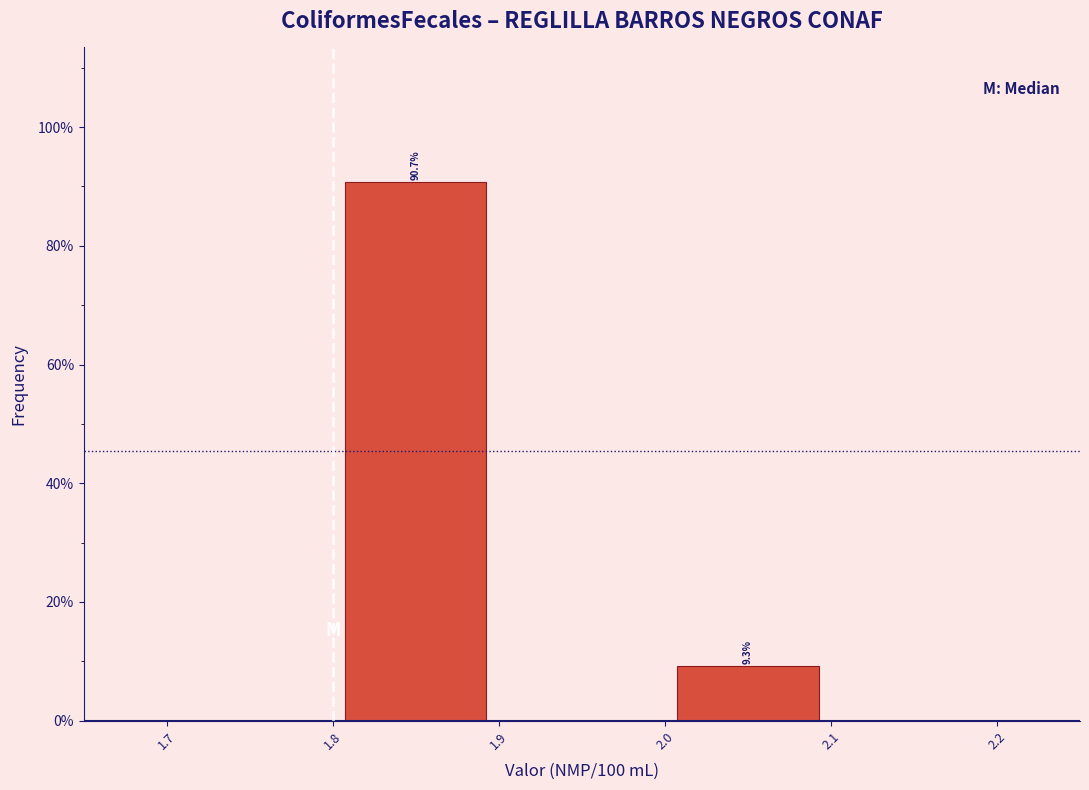

Over which range of the x-axis is the bar tallest?

1.8 to 1.9